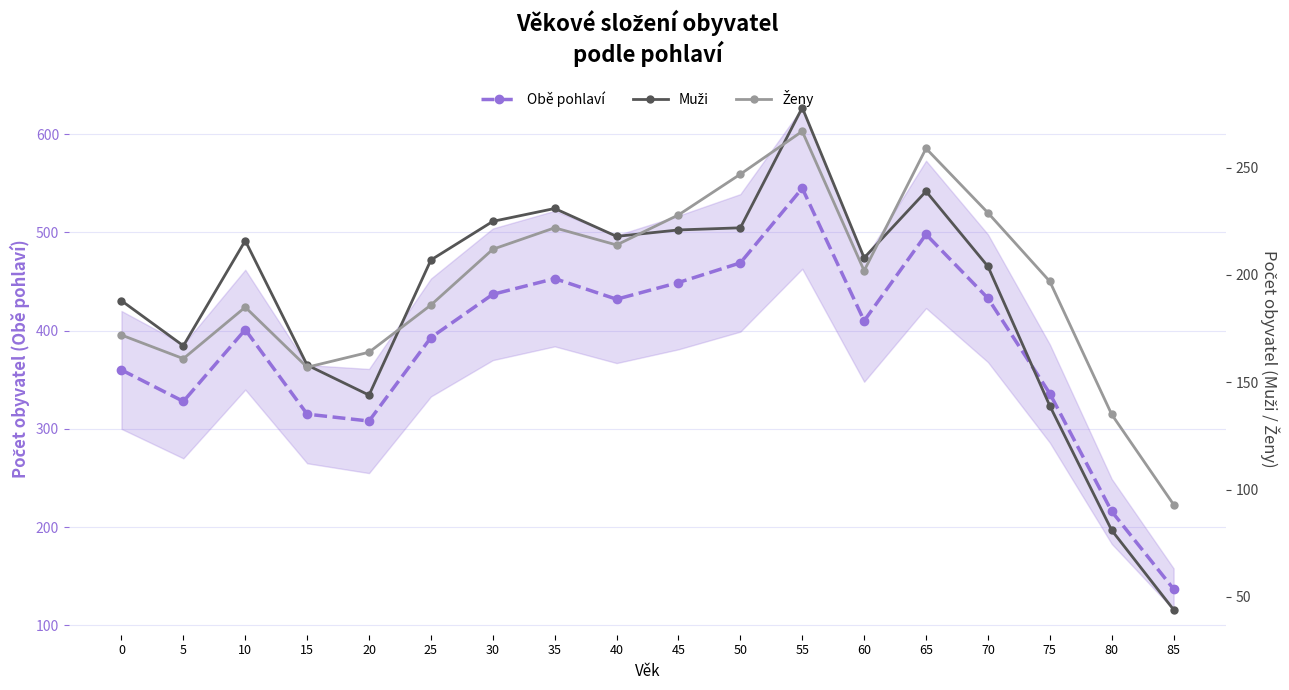

How many values in the Ženy series exceed 202?

8